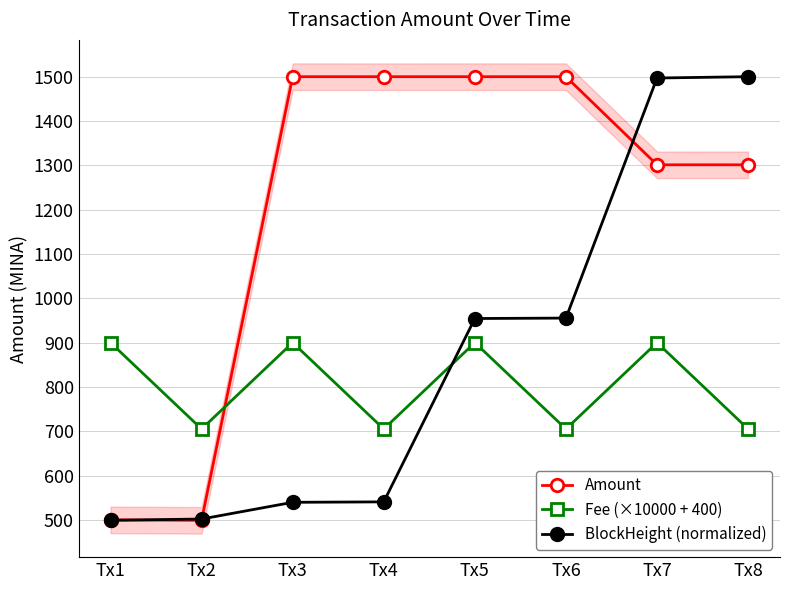

True or false: Amount has more than 1 interior local peaks.

True